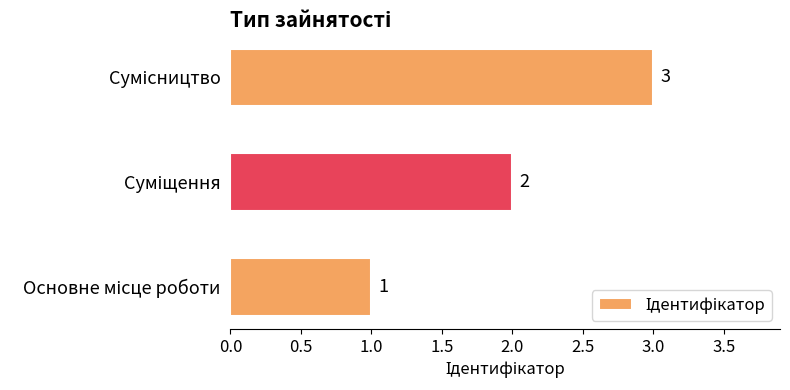

What is the greatest value displayed?

3